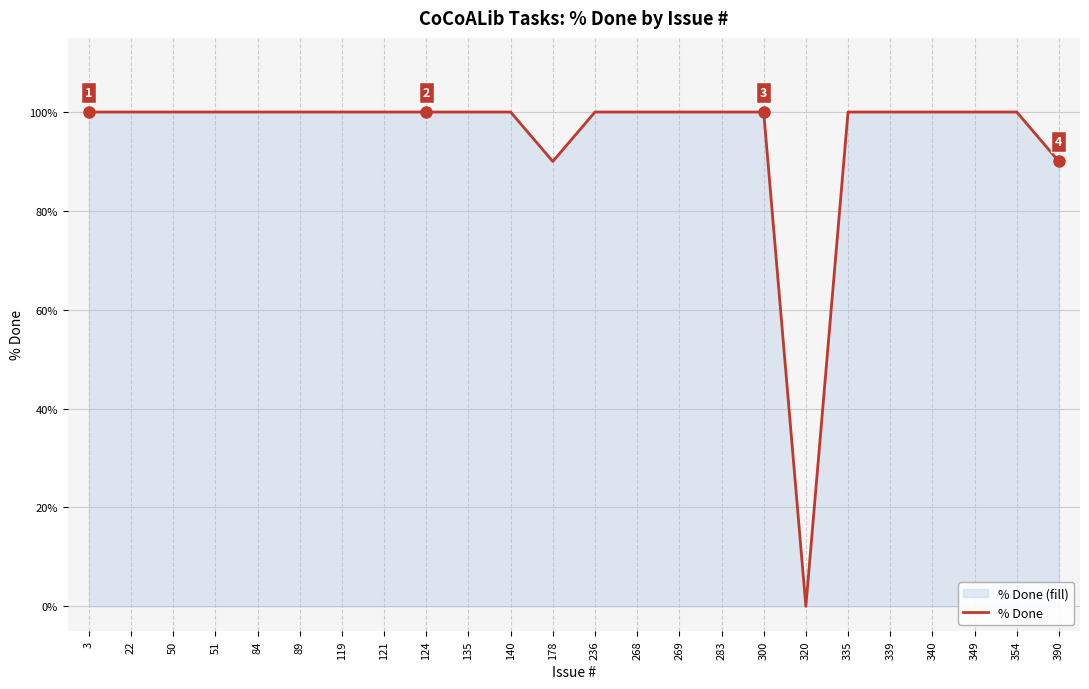

How many data points are less than 100?

3